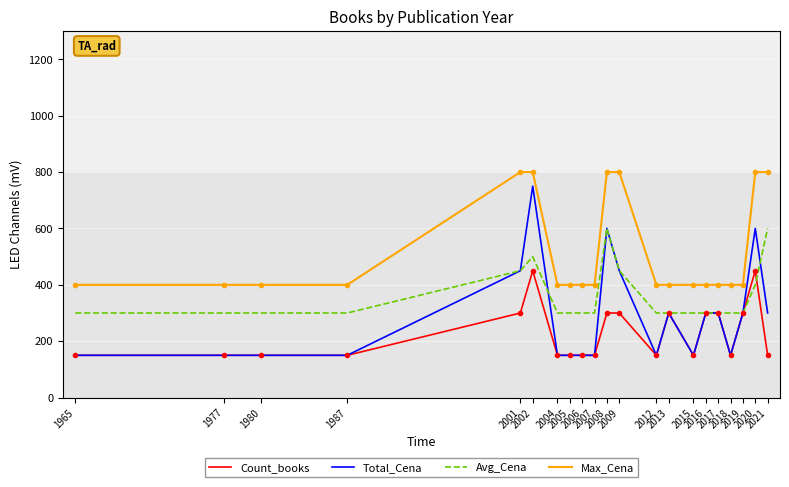

True or false: Total_Cena and Max_Cena intersect in this chart.

False